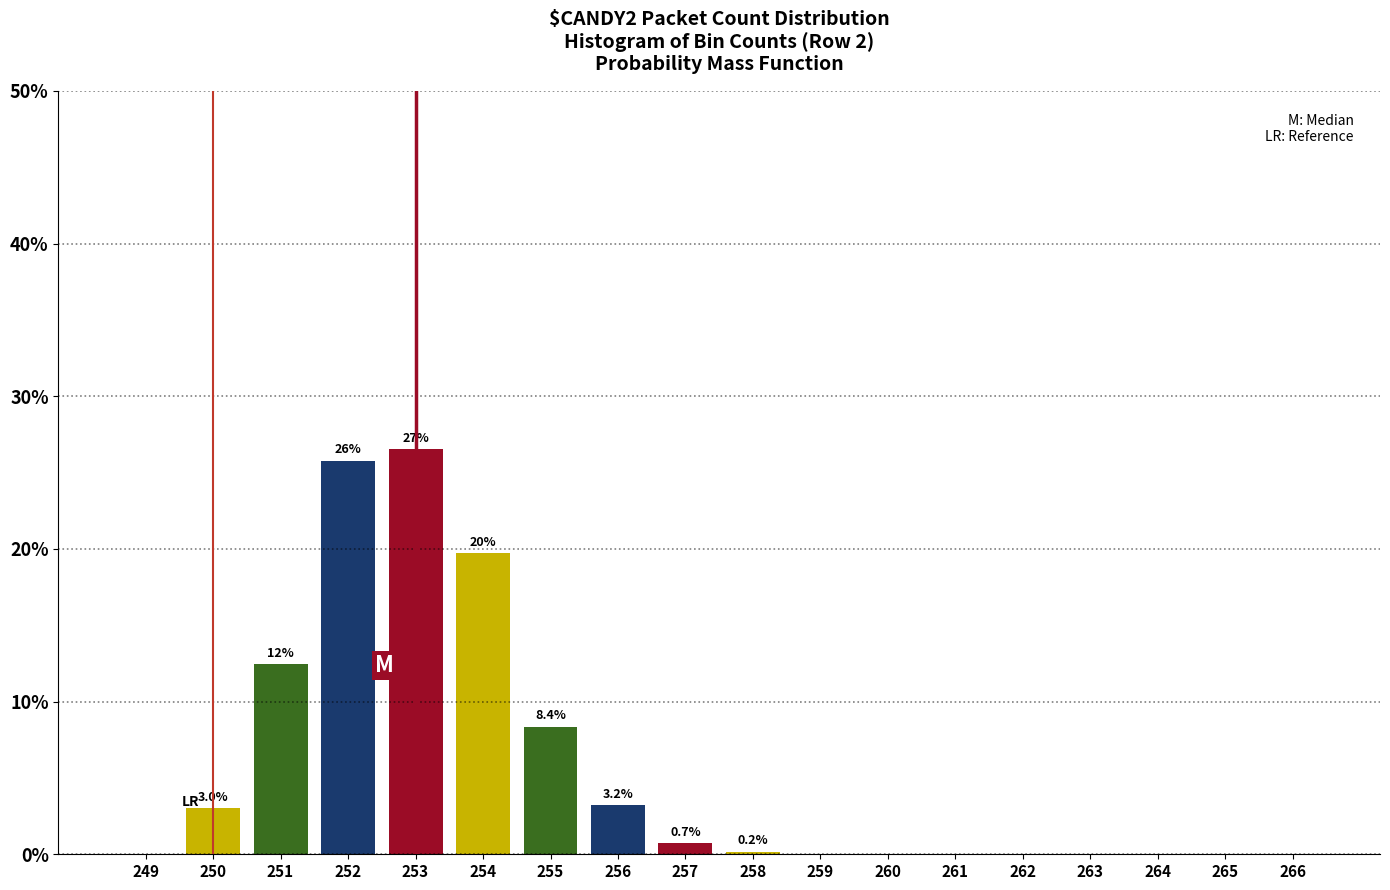

Between 266 and 264, which is larger?

266